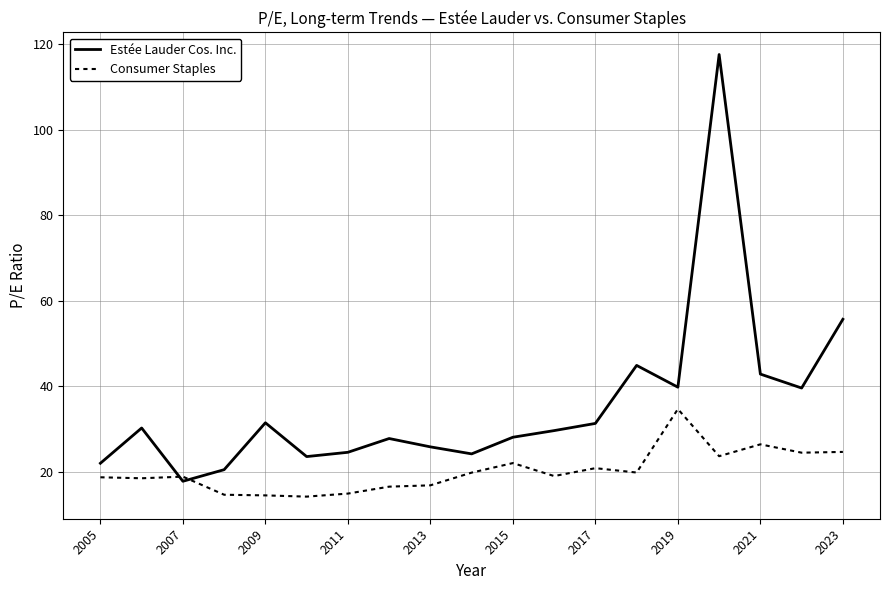

Does the chart have visible grid lines?

Yes